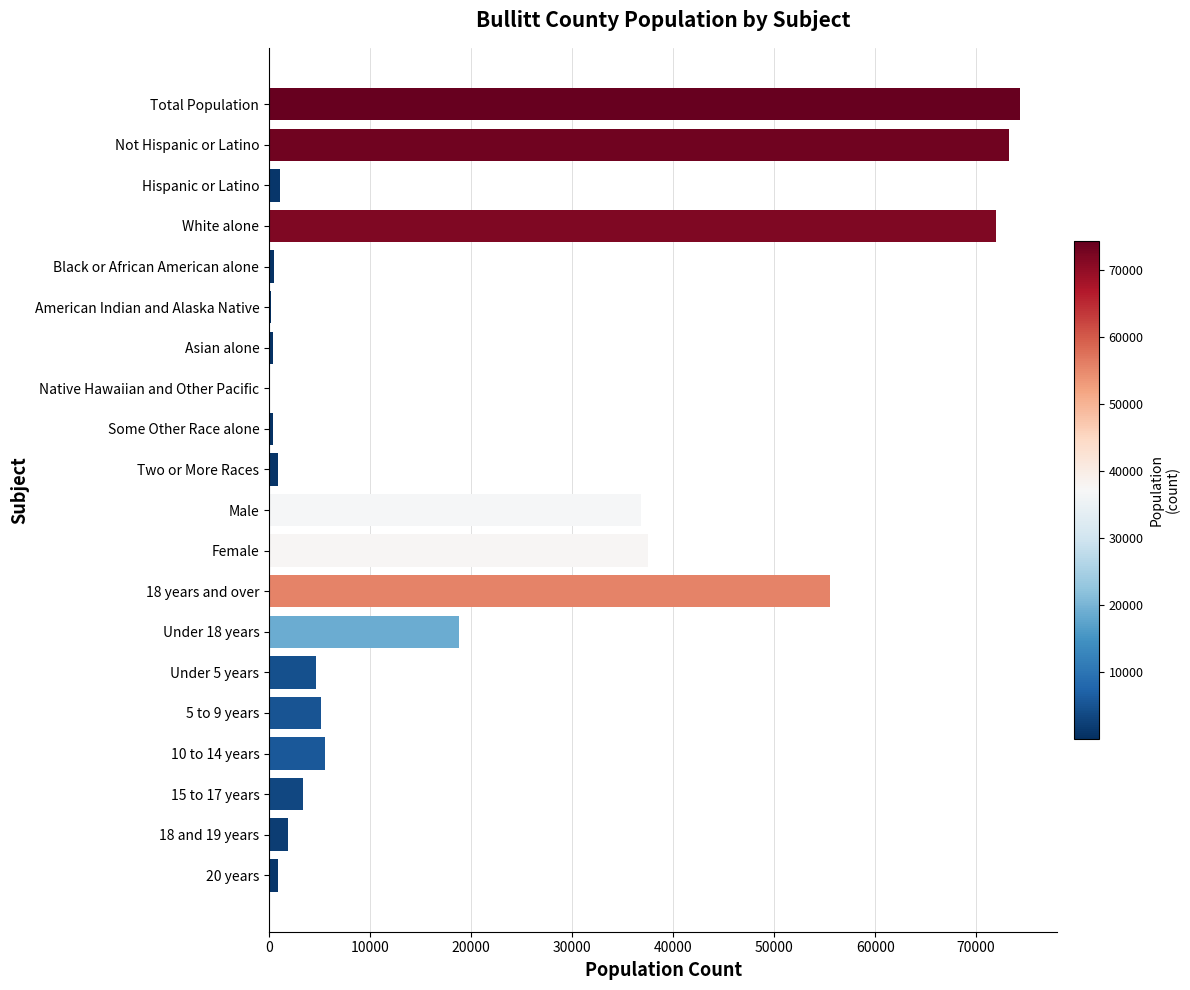

Which has a higher value, Total Population or 5 to 9 years?

Total Population